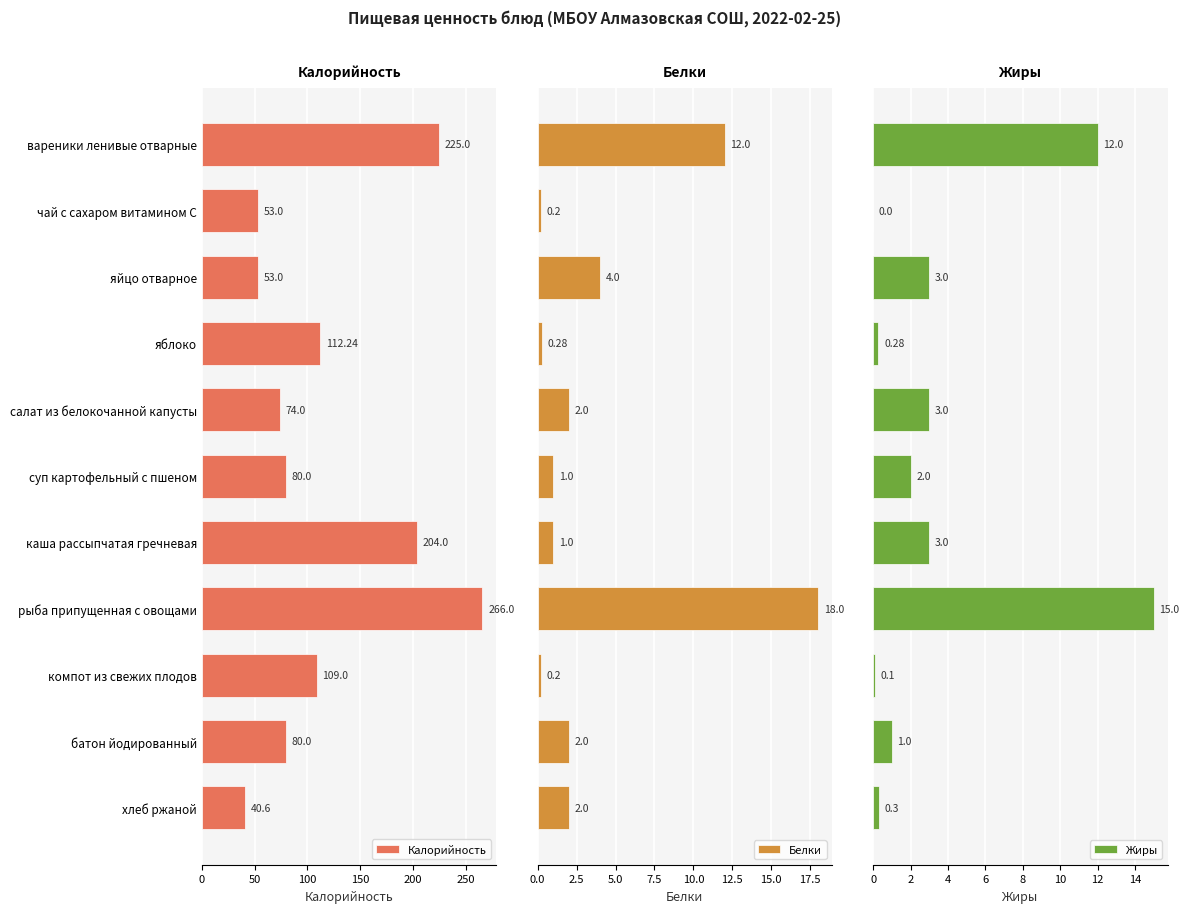

At which label does Калорийность reach its peak?

рыба припущенная с овощами